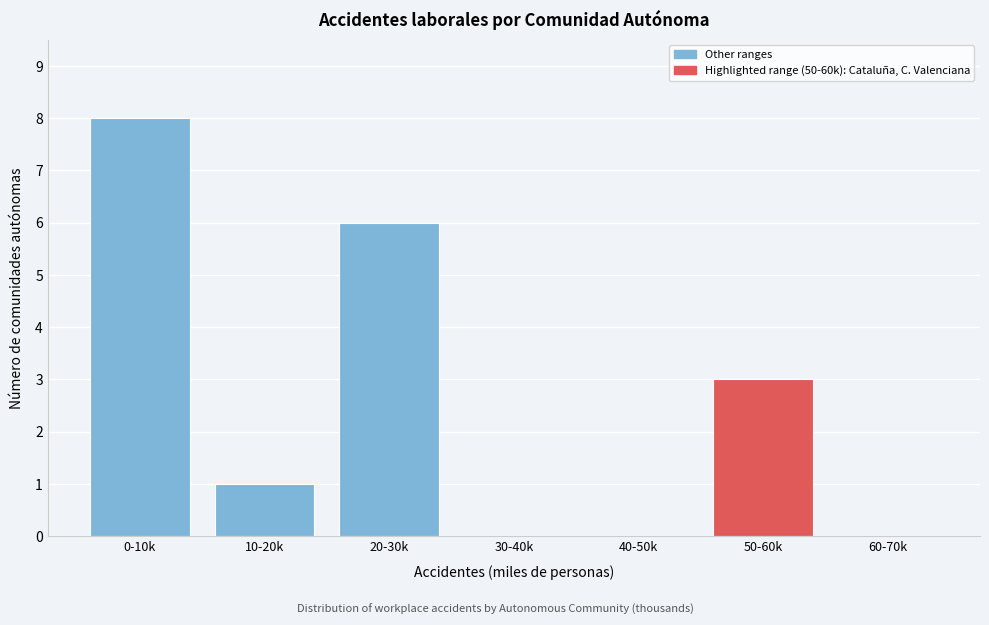

Reading left to right, what are all the values shown in this chart?

0-10k=8	10-20k=1	20-30k=6	30-40k=0	40-50k=0	50-60k=3	60-70k=0